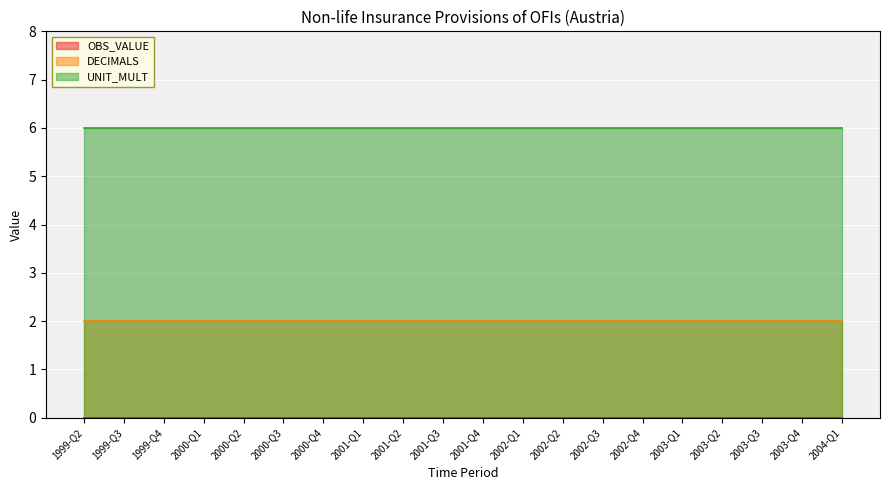

What is the value of the UNIT_MULT point at the 8th from the left?

6